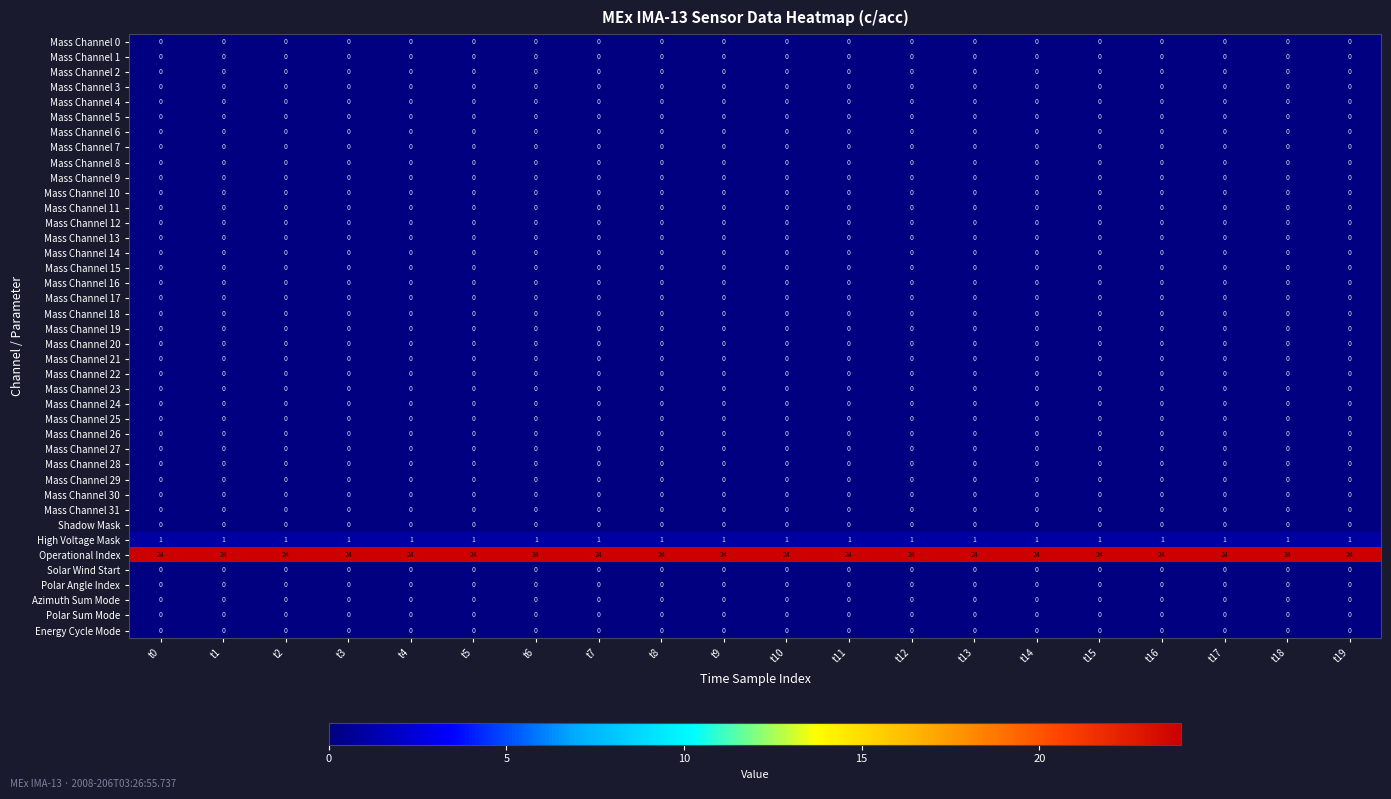

What is the spread (max minus min) of values at t7?

24